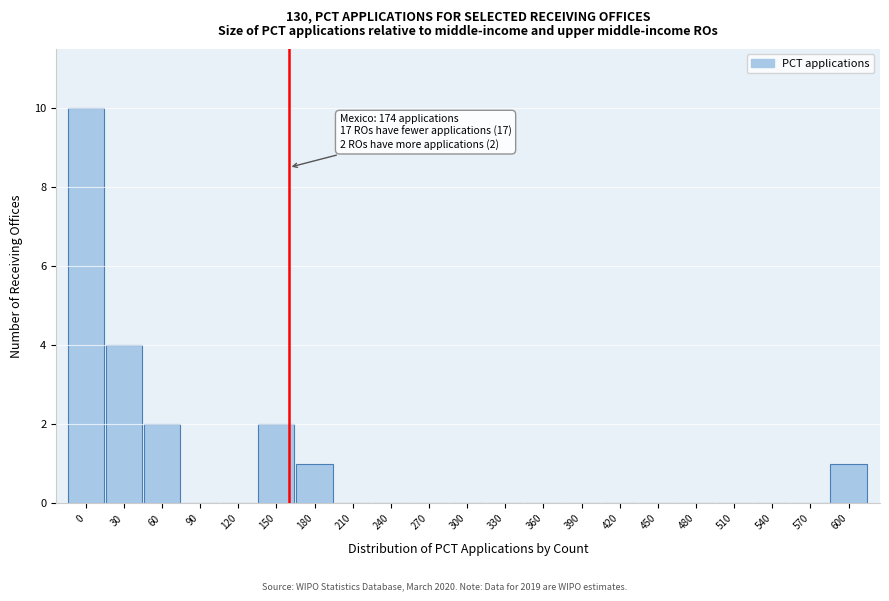

Reading left to right, what are all the values shown in this chart?

0=10	30=4	60=2	90=0	120=0	150=2	180=1	210=0	240=0	270=0	300=0	330=0	360=0	390=0	420=0	450=0	480=0	510=0	540=0	570=0	600=1